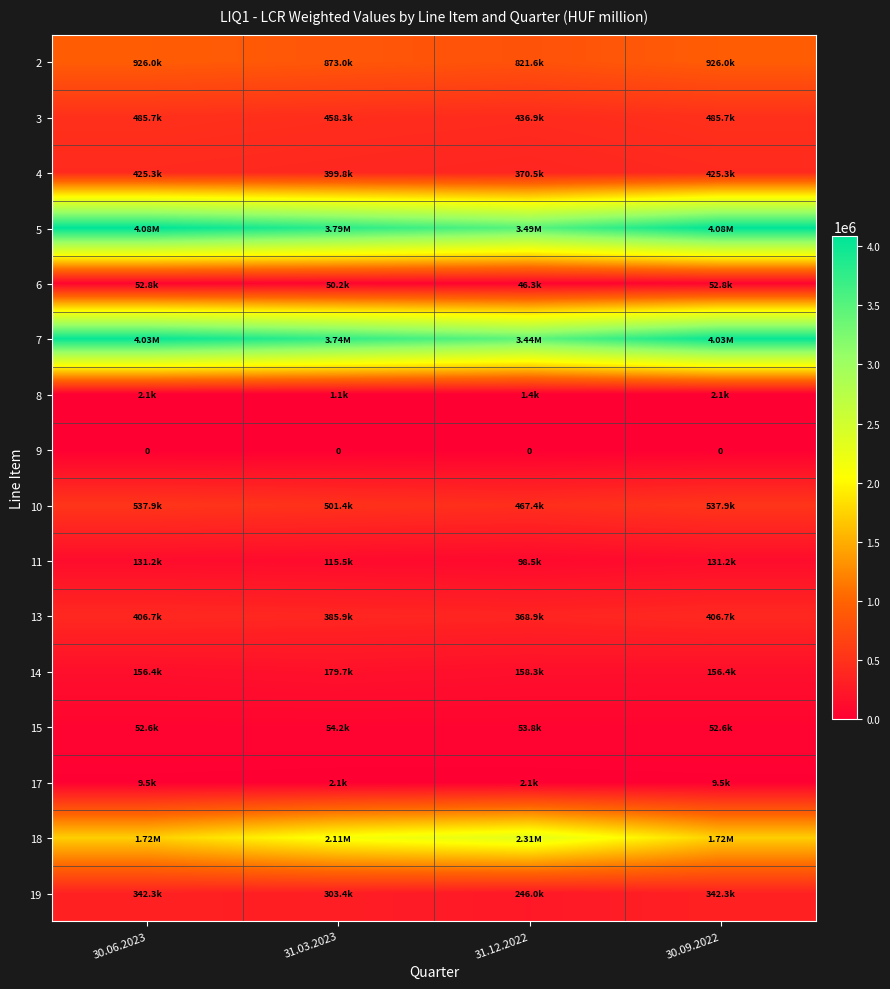

What is the total value across all series at 30.09.2022?

13355955.4